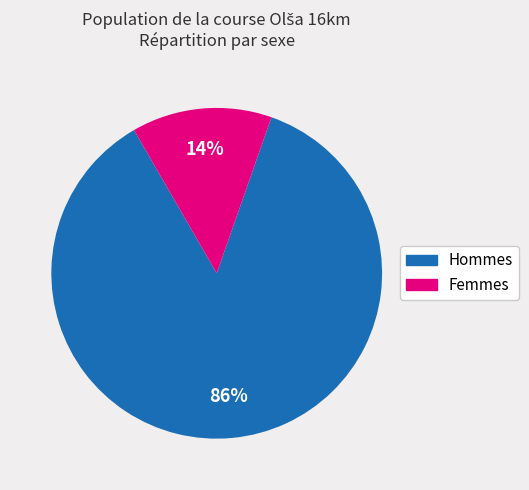

Does any single category account for the majority?

Yes